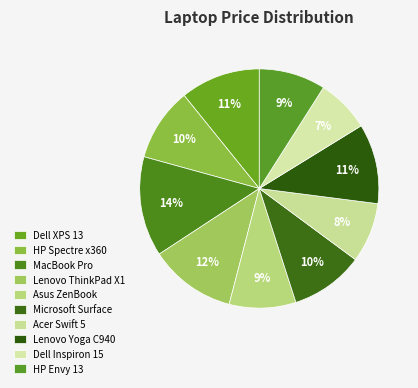

To the nearest percent, what portion does Lenovo Yoga C940 represent?

11%